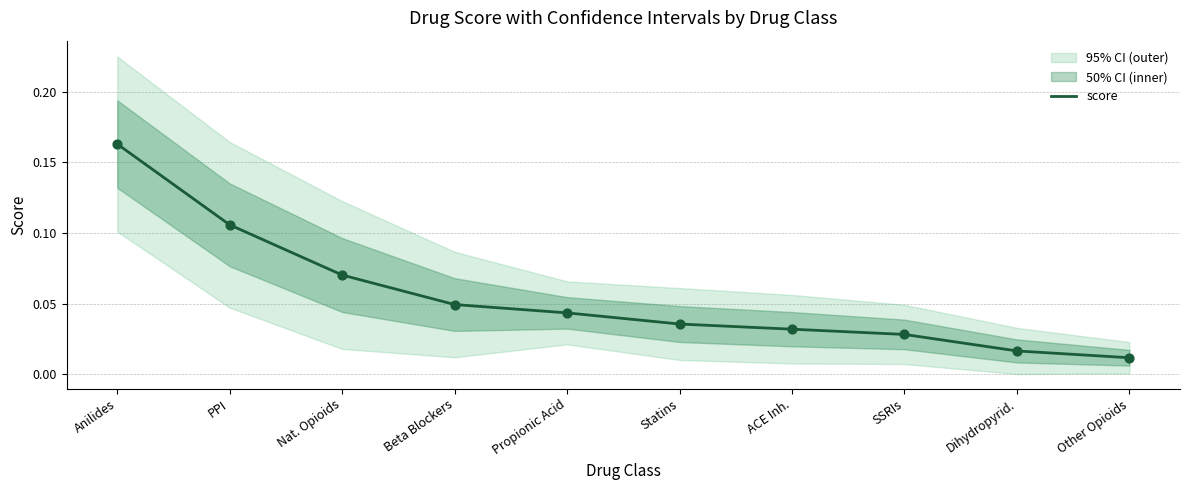

Between Propionic Acid and Beta Blockers, which is larger?

Beta Blockers